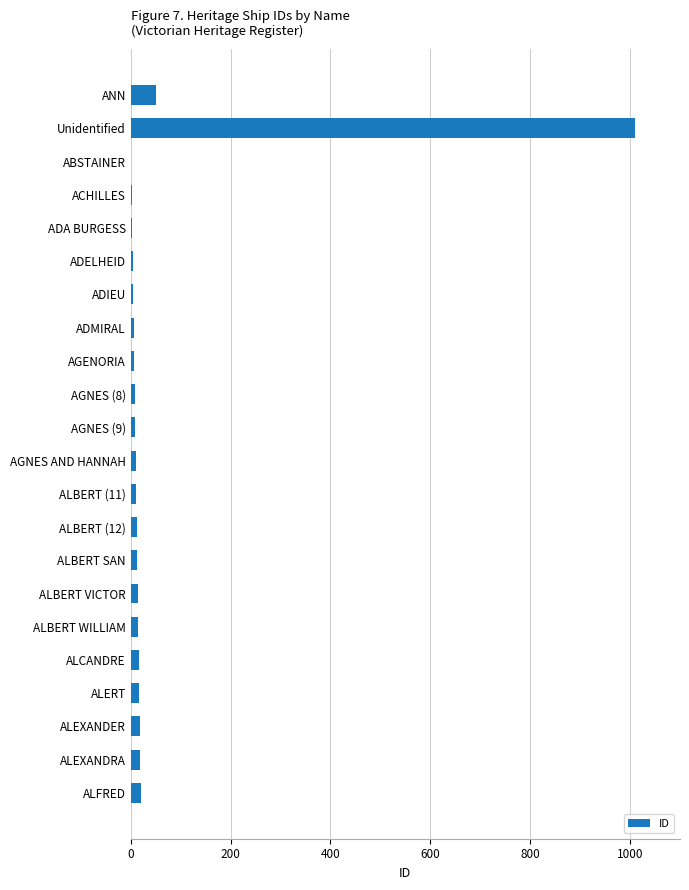

Which has a higher value, ANN or ADIEU?

ANN